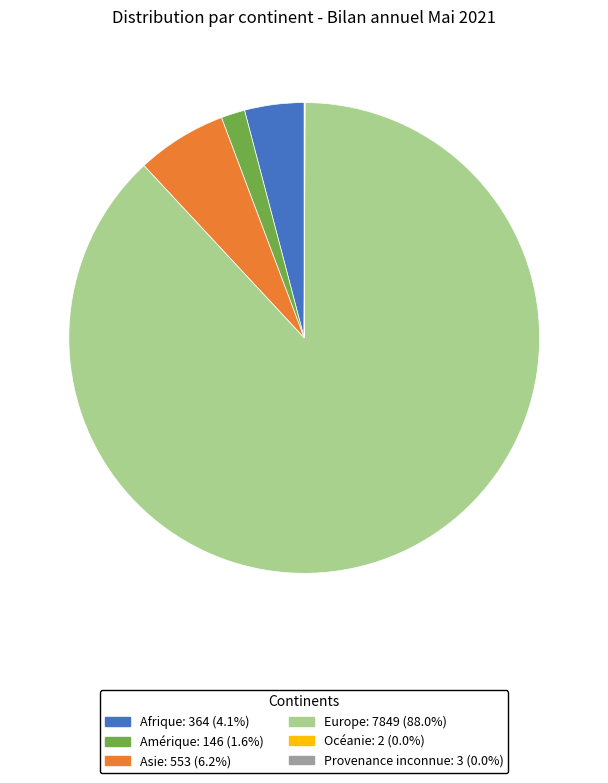

Combined, do Asie and Afrique account for over 50%?

No